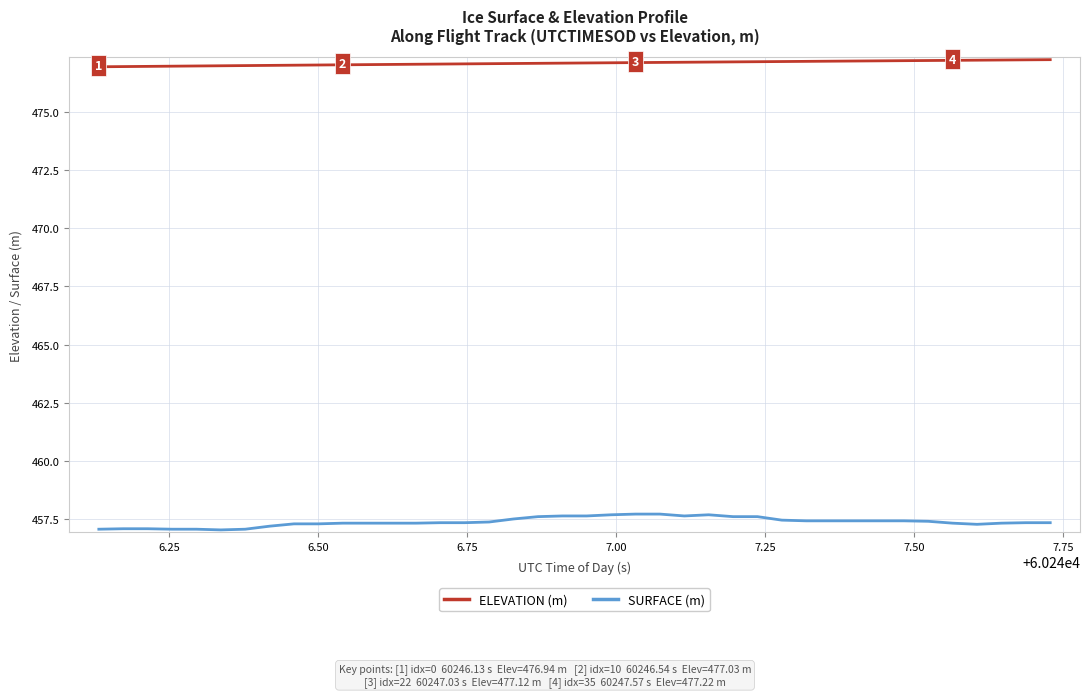

Rank the series by their average value, from lowest to highest.

SURFACE (m), ELEVATION (m)